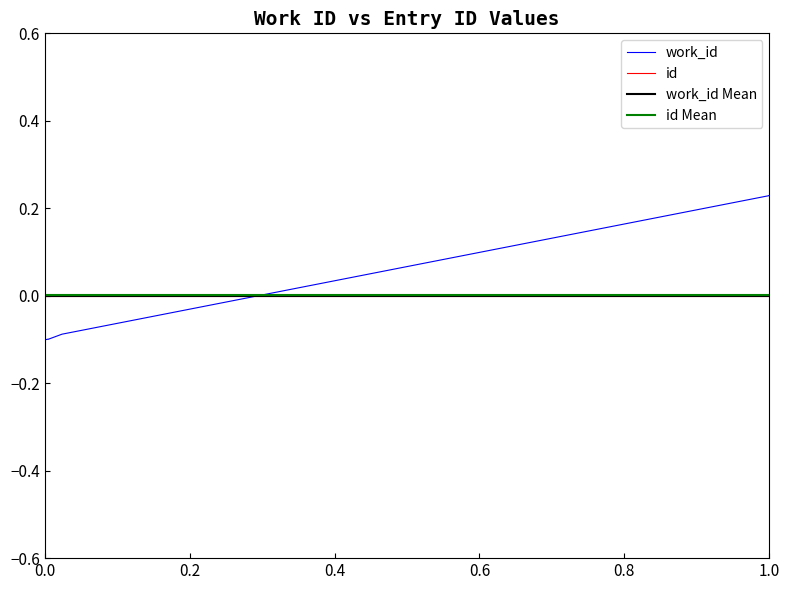

How many values are below 0?

7